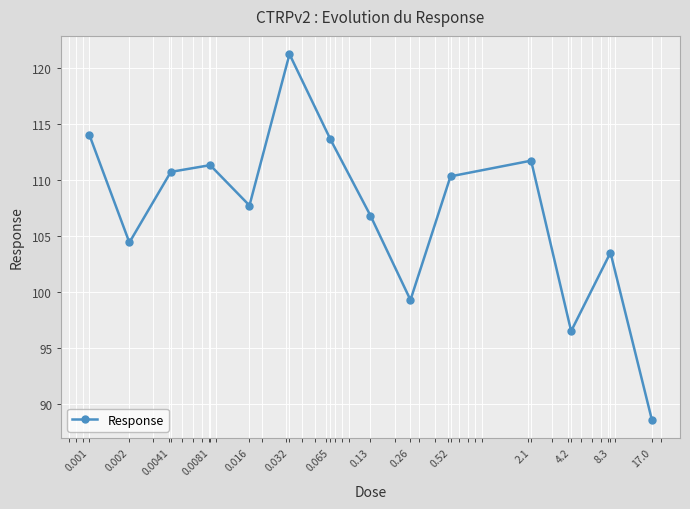

Reading left to right, transcribe all the data shown in this chart.

114.0	104.4	110.7	111.3	107.7	121.2	113.6	106.8	99.3	110.3	111.7	96.5	103.5	88.6